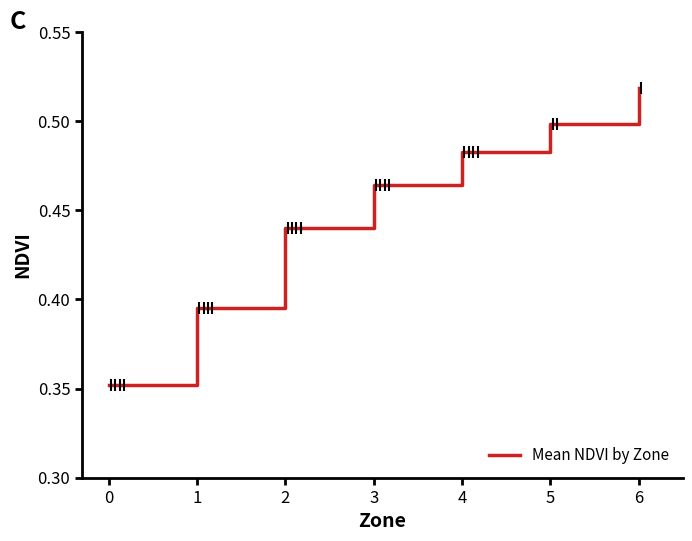

True or false: the data shows 0.7 at 2.

False